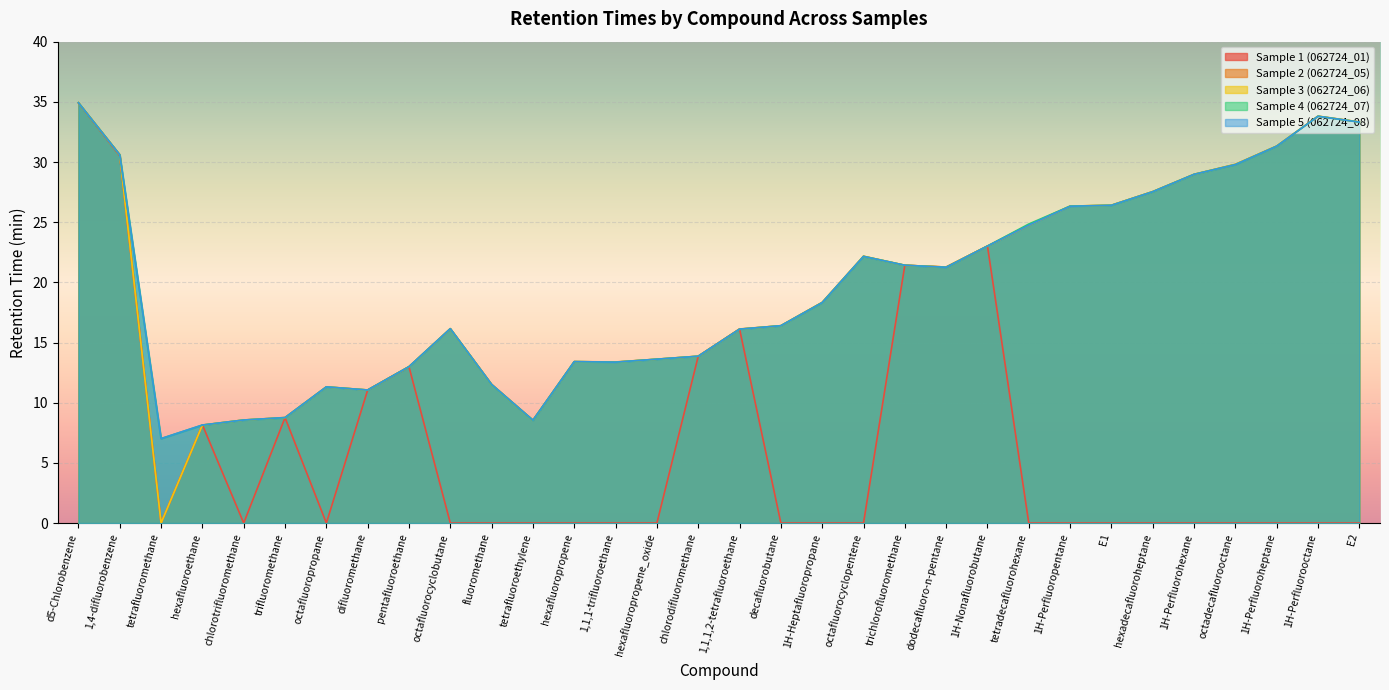

Reading left to right, what are all the values shown in this chart?

Sample 1 (062724_01): 34.9	30.5	0.0	8.2	0.0	8.8	0.0	11.1	13.0	0.0	0.0	0.0	0.0	0.0	0.0	13.9	16.1	0.0	0.0	0.0	21.4	21.3	23.0	0.0	0.0	0.0	0.0	0.0	0.0	0.0	0.0	0.0
Sample 2 (062724_05): 34.9	30.6	0.0	8.1	8.6	8.8	11.3	11.1	13.0	16.2	11.5	8.5	13.4	13.4	13.6	13.9	16.1	16.4	18.3	22.2	21.4	21.3	23.0	24.8	26.3	26.4	27.5	29.0	29.8	31.3	33.8	33.3
Sample 3 (062724_06): 34.9	30.6	0.0	8.2	8.6	8.8	11.3	11.1	13.0	16.2	11.5	8.6	13.4	13.4	13.6	13.9	16.1	16.4	18.3	22.2	21.4	21.3	23.0	24.8	26.3	26.4	27.5	29.0	29.8	31.3	33.8	33.3
Sample 4 (062724_07): 34.9	30.6	7.0	8.1	8.6	8.8	11.3	11.1	13.0	16.2	11.5	8.5	13.4	13.4	13.6	13.9	16.1	16.4	18.3	22.2	21.4	21.3	23.0	24.8	26.3	26.4	27.5	29.0	29.8	31.3	33.8	33.3
Sample 5 (062724_08): 34.9	30.6	7.0	8.2	8.6	8.8	11.3	11.1	13.0	16.2	11.5	8.6	13.4	13.4	13.6	13.9	16.1	16.4	18.3	22.2	21.4	21.3	23.0	24.8	26.3	26.4	27.5	29.0	29.8	31.3	33.8	33.3